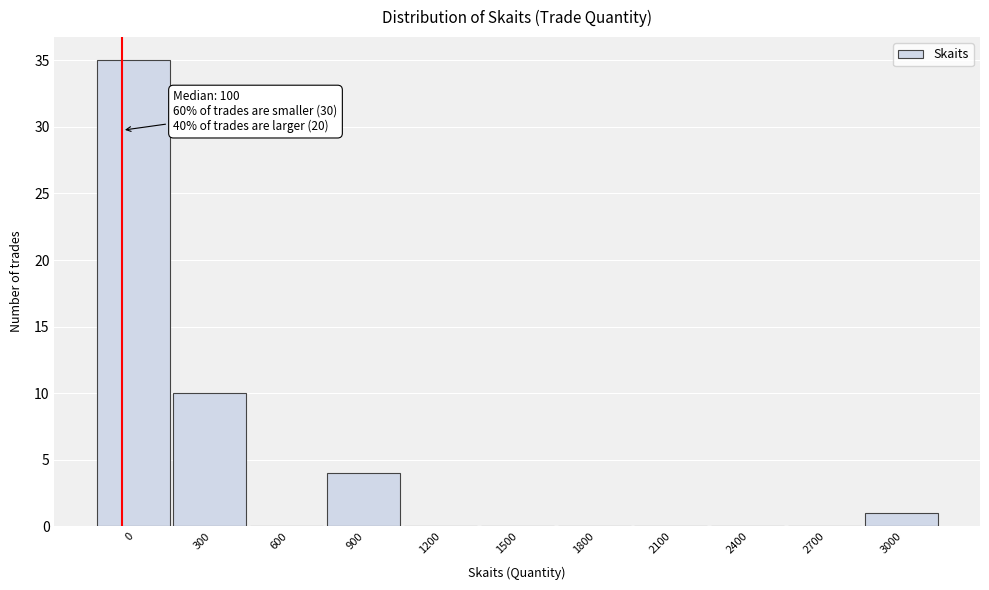

Reading left to right, what are all the values shown in this chart?

0=35	300=10	600=0	900=4	1200=0	1500=0	1800=0	2100=0	2400=0	2700=0	3000=1